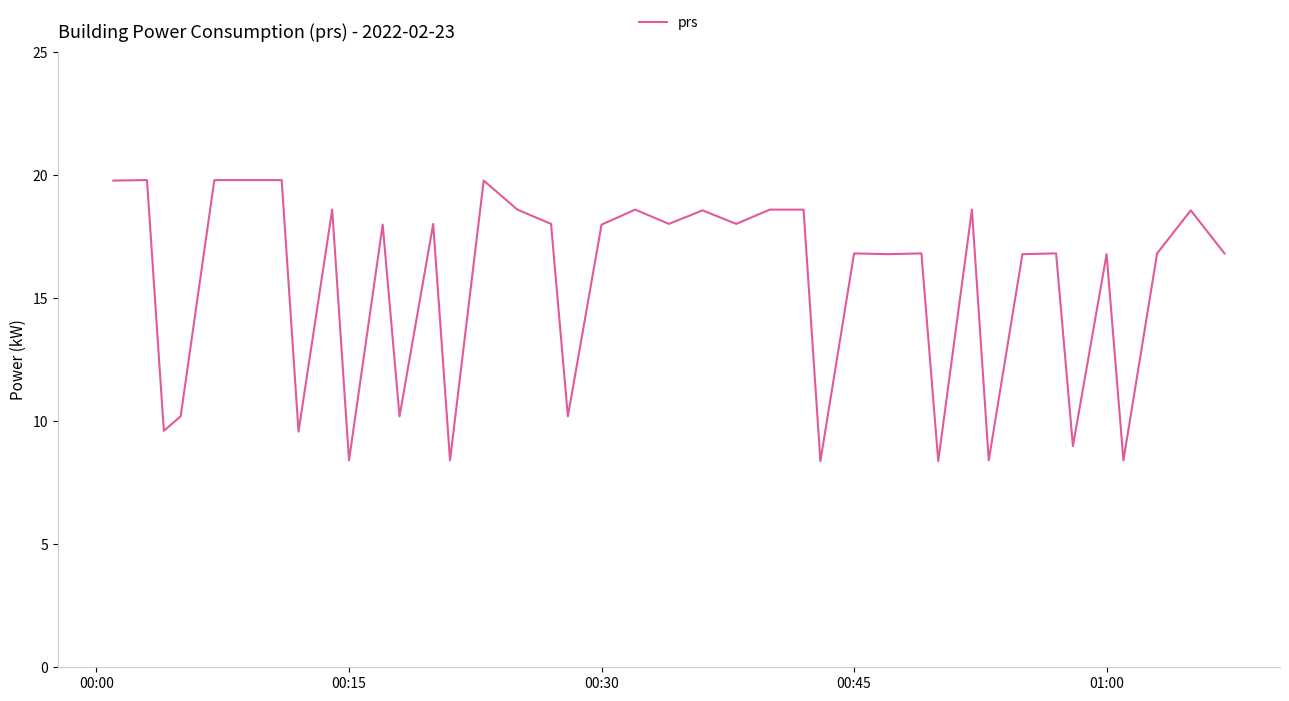

What is the difference between the maximum and minimum values?

11.4